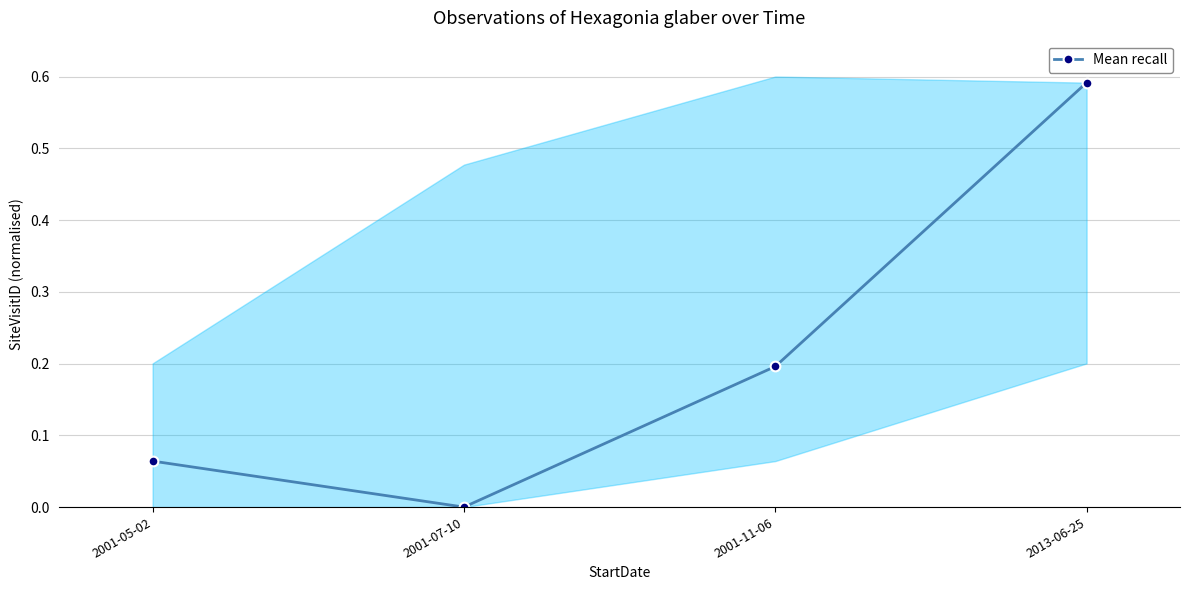

How many distinct data groups are displayed?

1